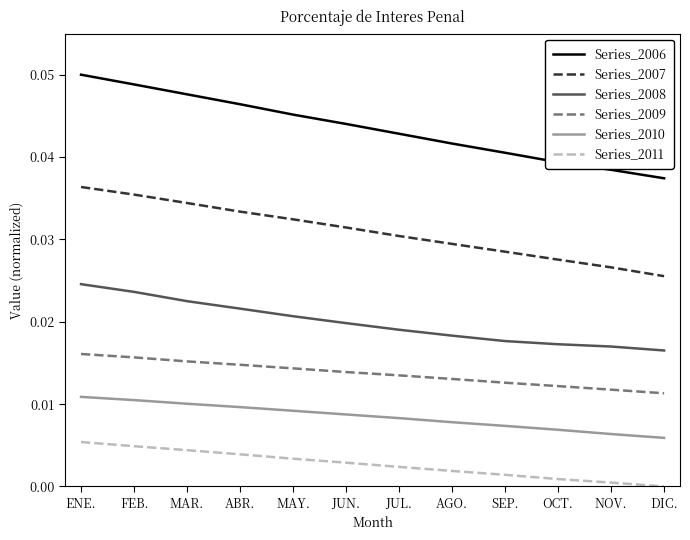

True or false: Series_2011 and Series_2008 cross at least once.

False